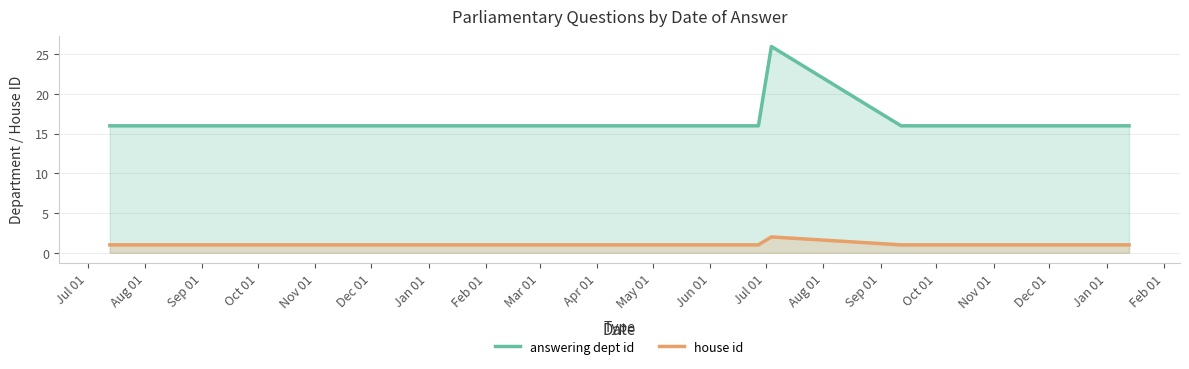

What is the value of the house id point at the 6th from the left?

1